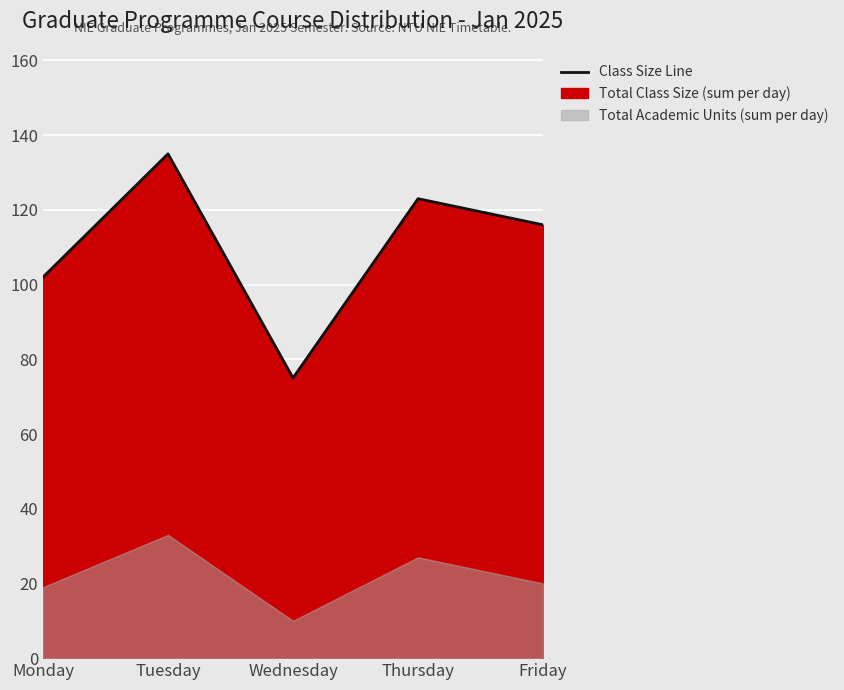

Count the number of values greater than 116.

2